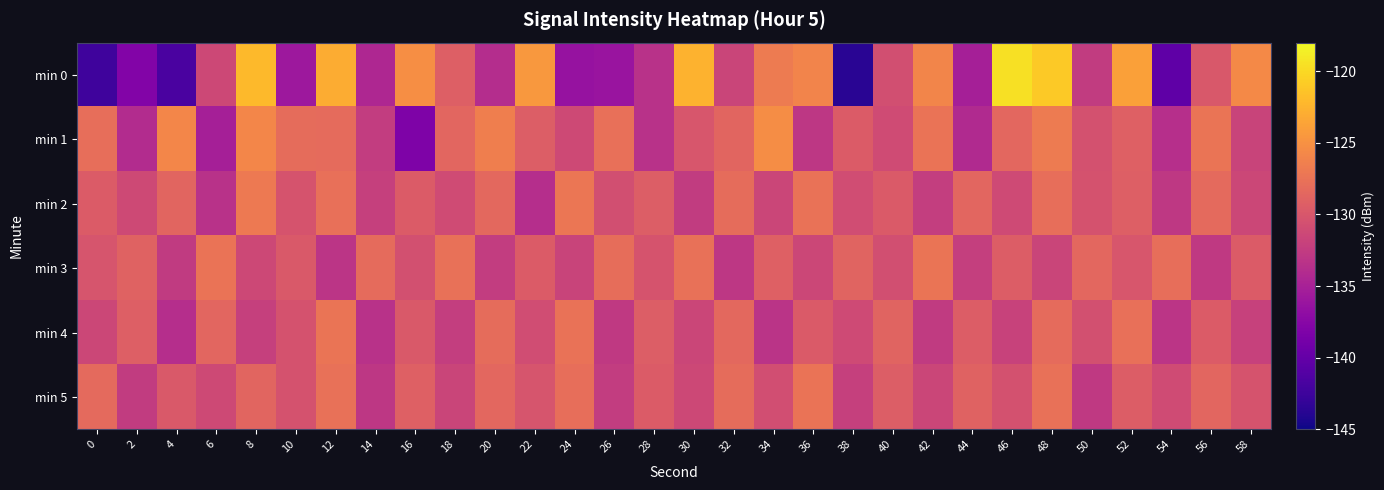

Which has a higher value, 32 or 18?

18